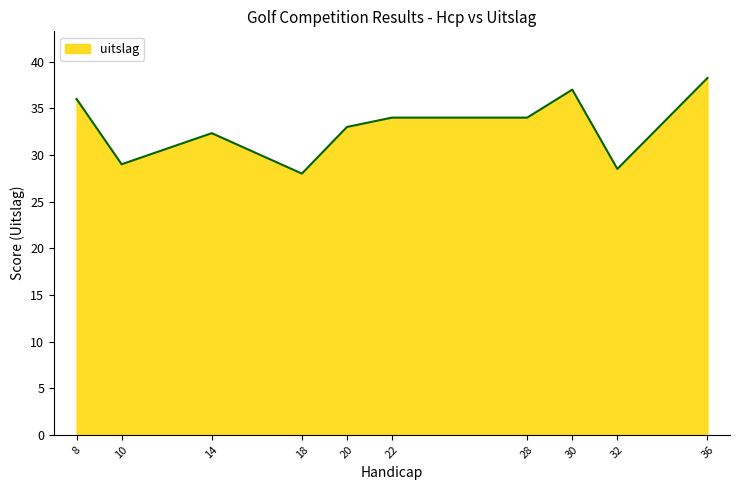

The chart shows a value of 32.3 at 14. True or false?

True